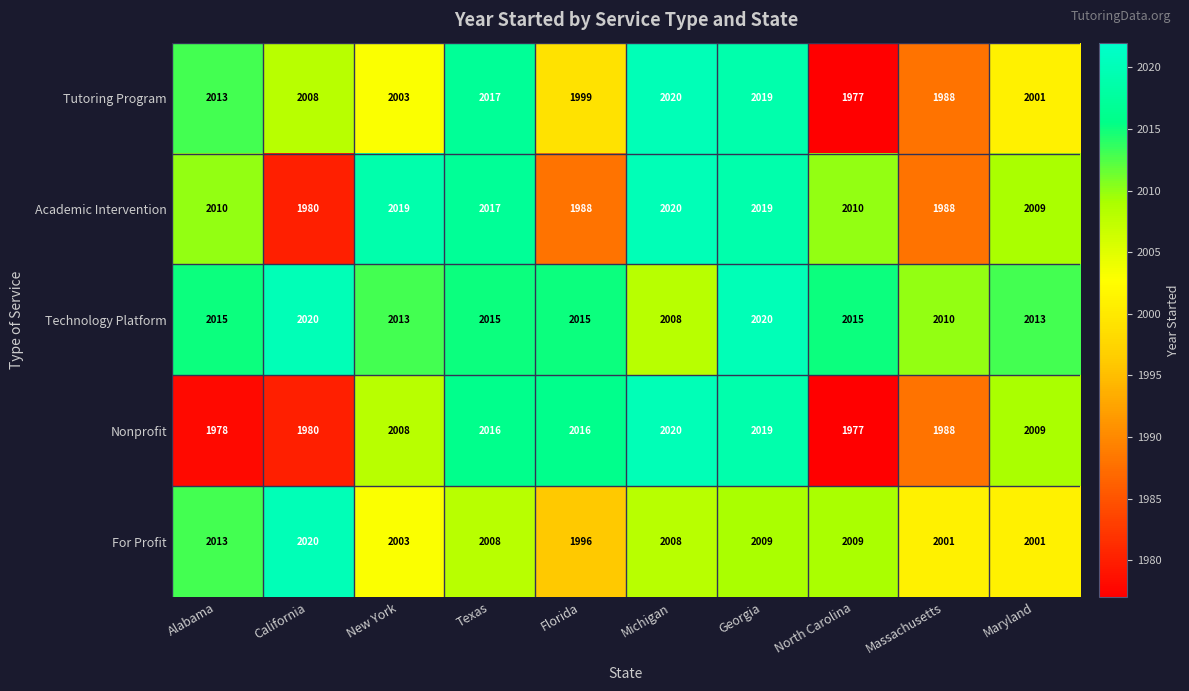

What is the spread (max minus min) of values at Texas?

9